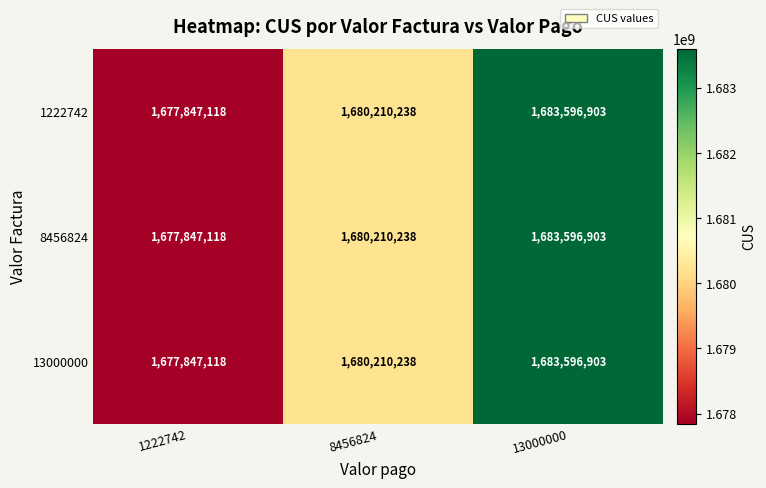

List the labels in order of 13000000 value, largest first.

13000000, 8456824, 1222742